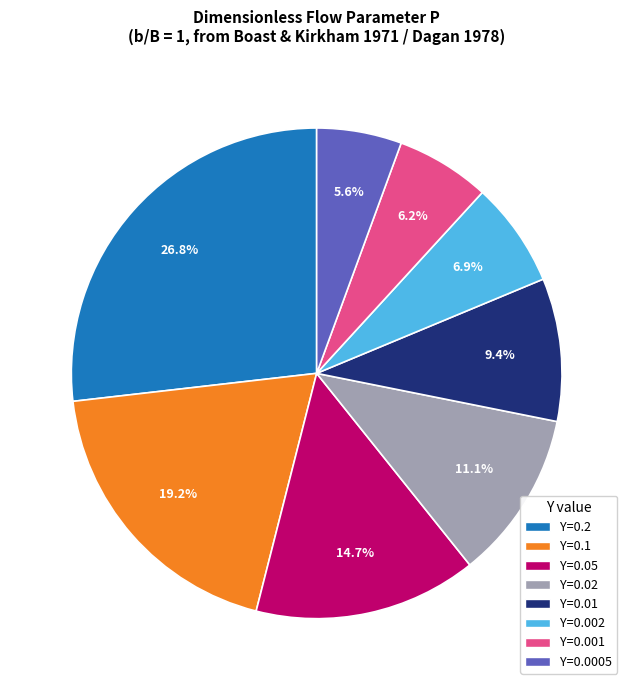

Is there a majority slice in this chart?

No